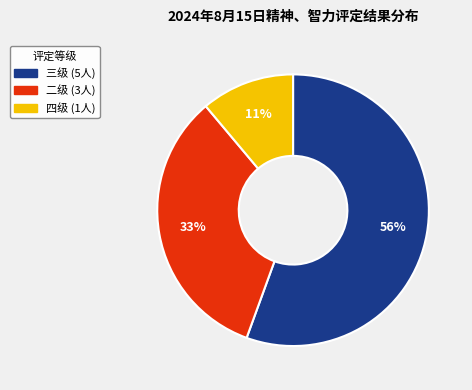

Which category accounts for the majority?

三级